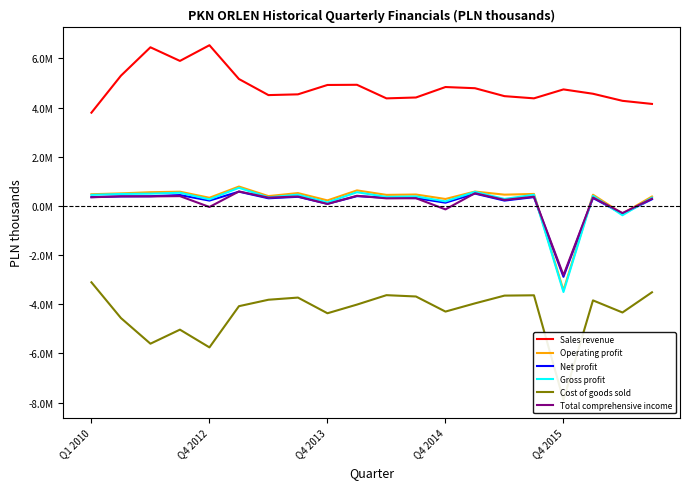

What are all the series names shown in the legend?

Sales revenue, Operating profit, Net profit, Gross profit, Cost of goods sold, Total comprehensive income